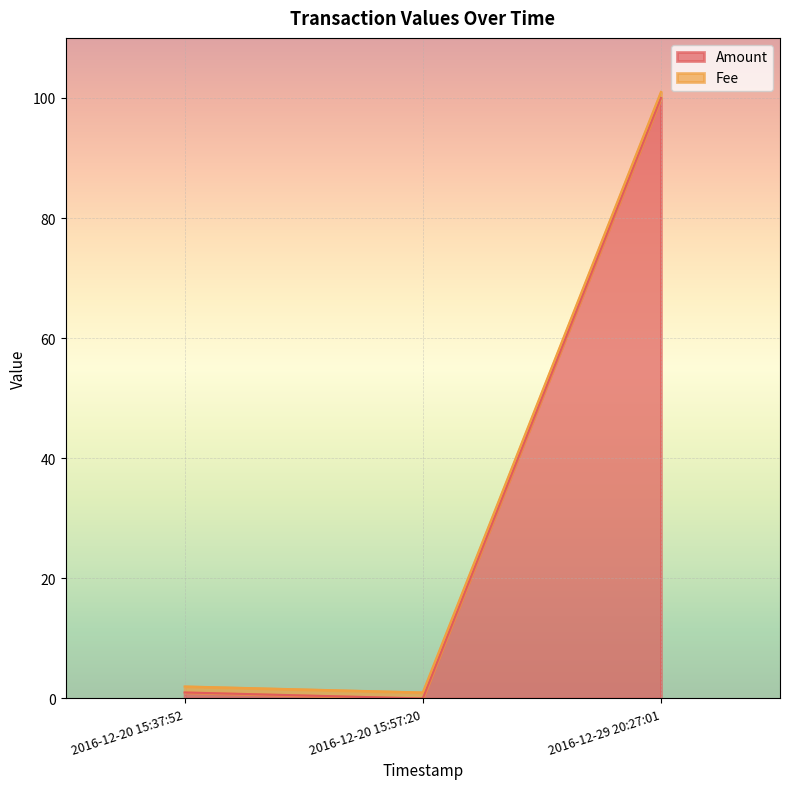

Does the chart display data point markers on the line(s)?

No